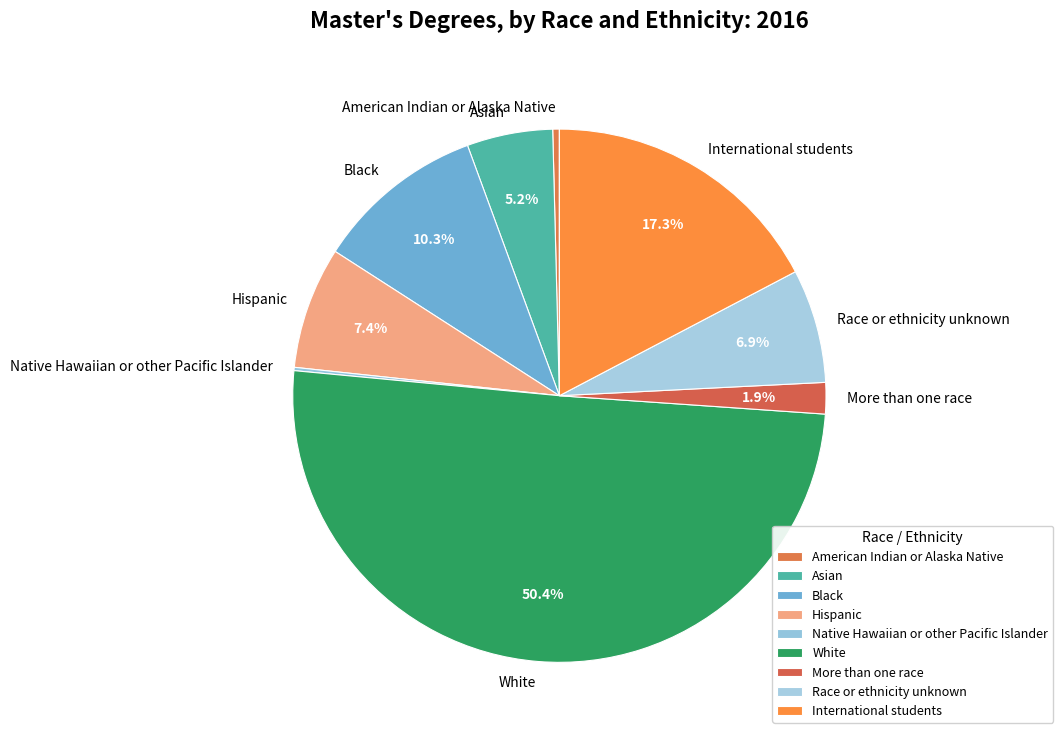

Which category accounts for the majority?

White